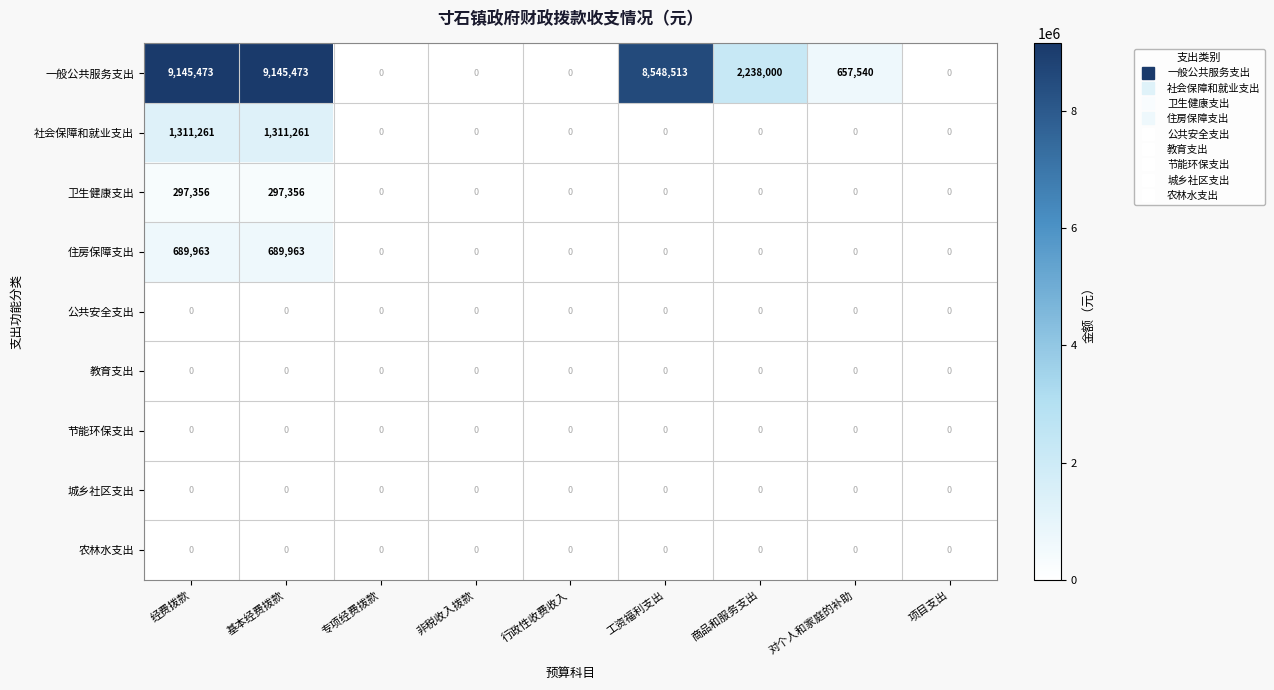

Is it true that 一般公共服务支出 equals 8548513 at 工资福利支出?

True